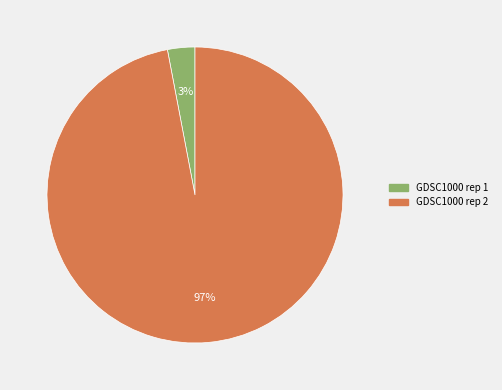

Between GDSC1000 rep 2 and GDSC1000 rep 1, which is larger?

GDSC1000 rep 2